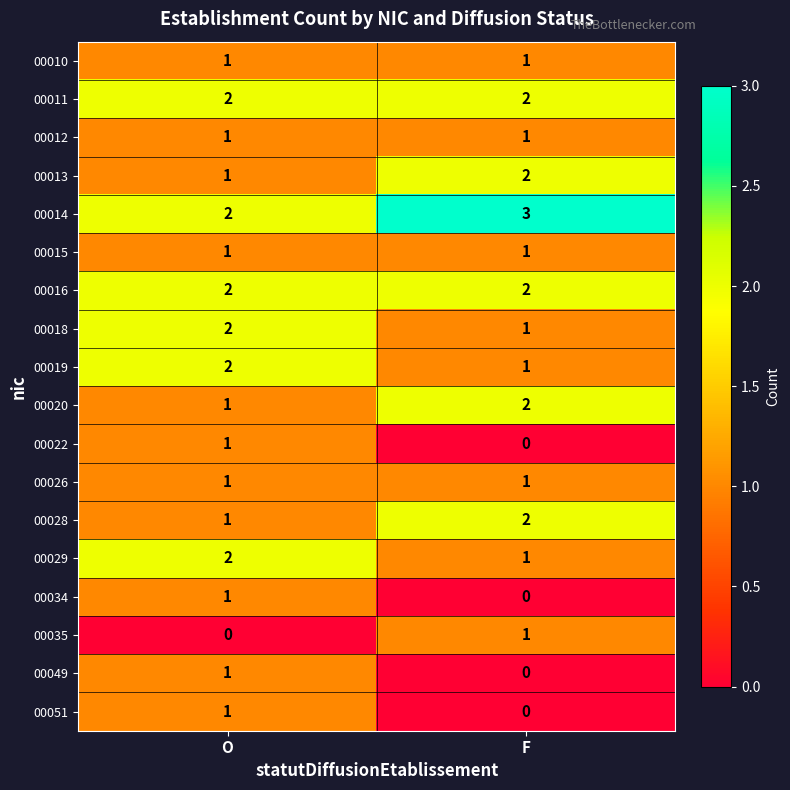

Which series has the largest total across all categories?

00014